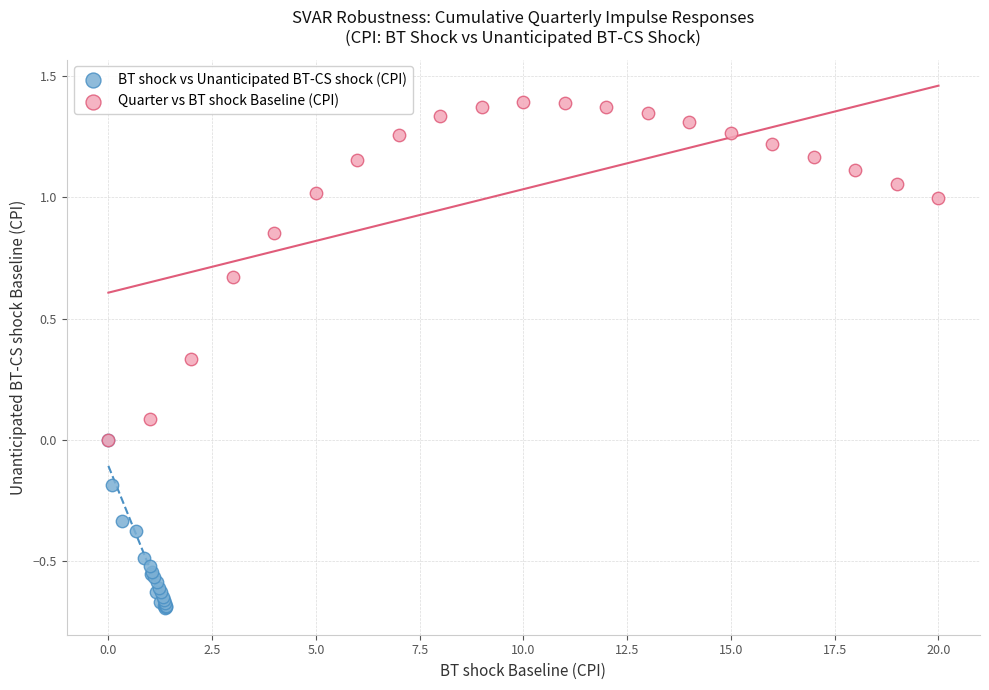

Which series contains the highest Y value?

Quarter vs BT shock Baseline (CPI)